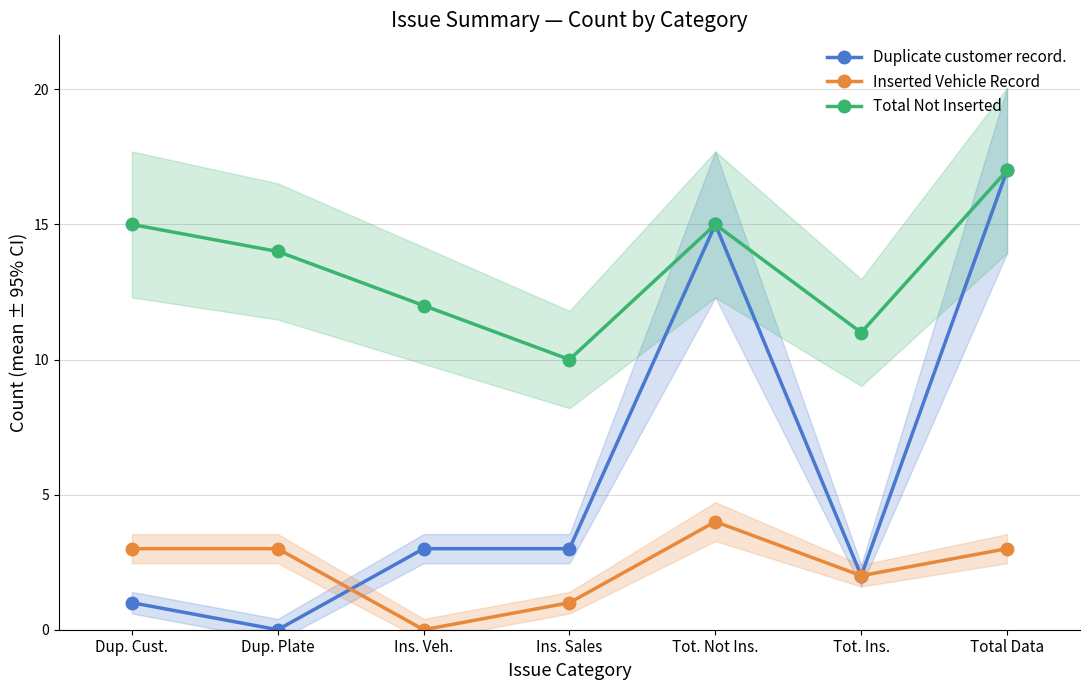

True or false: Duplicate customer record. has more than 0 points higher than both neighbors.

True